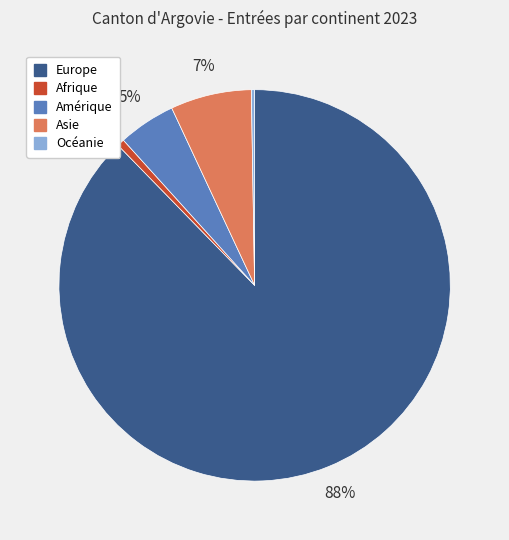

Which has a higher value, Afrique or Amérique?

Amérique